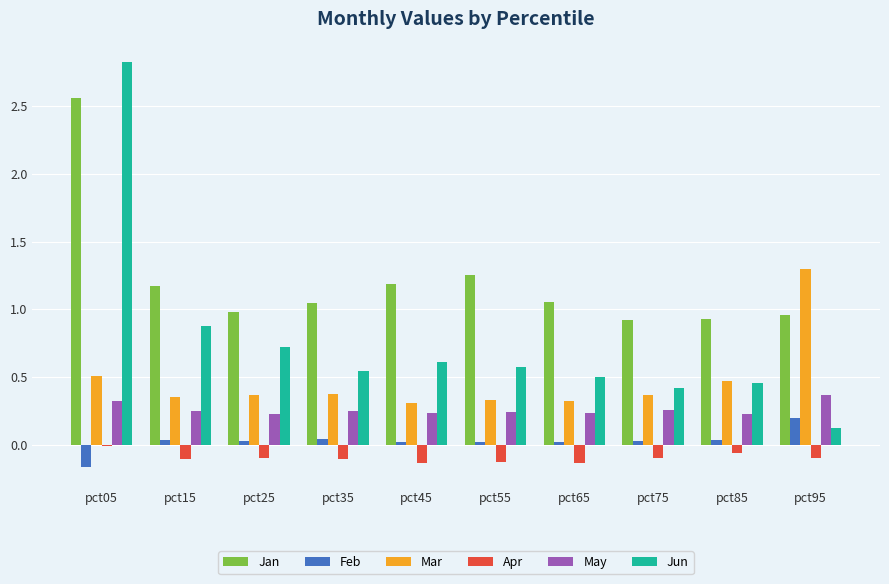

Which label corresponds to the largest value in the chart?

pct05